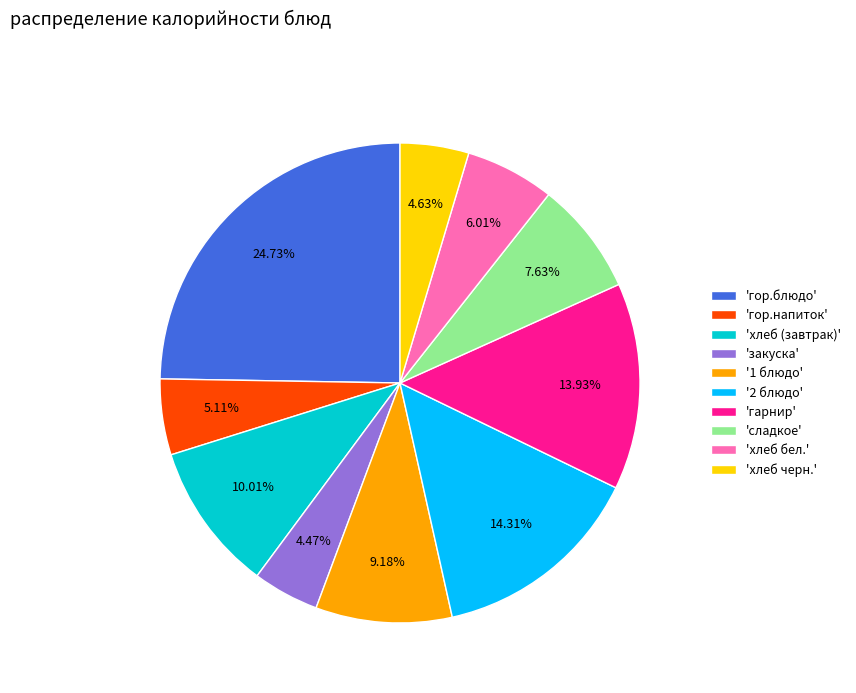

What is the largest slice in the pie chart?

'гор.блюдо'